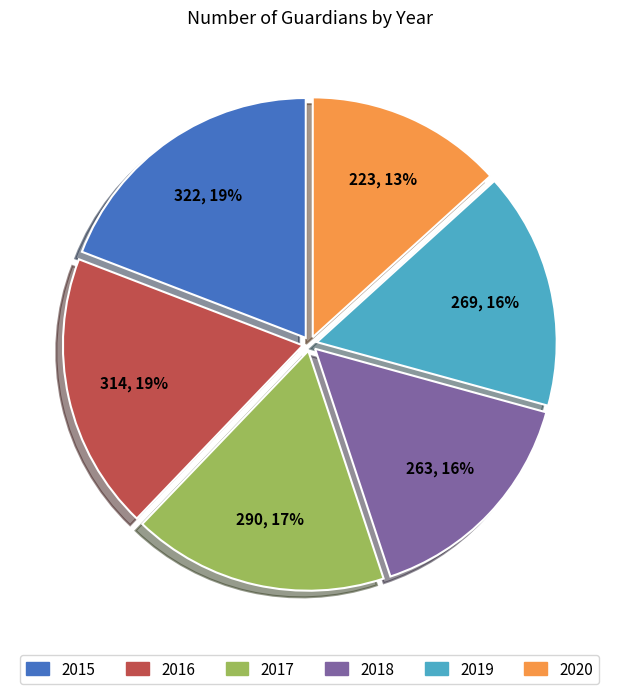

Which category has the smallest portion of the pie?

2020